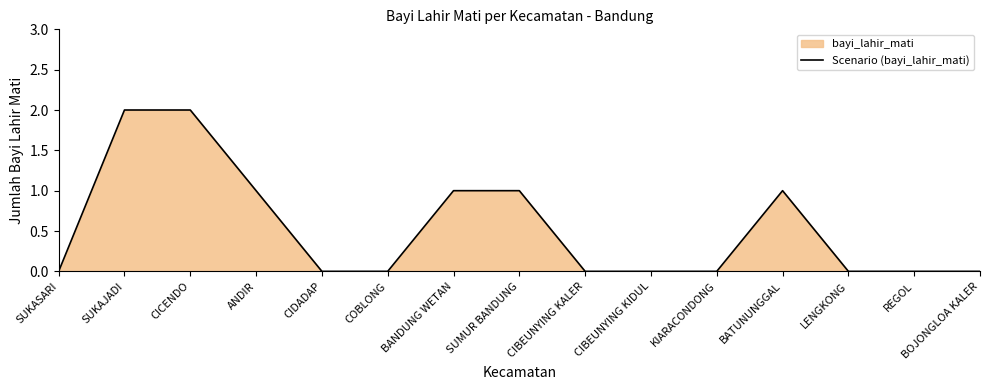

What is the label of the 15th point from the right?

SUKASARI